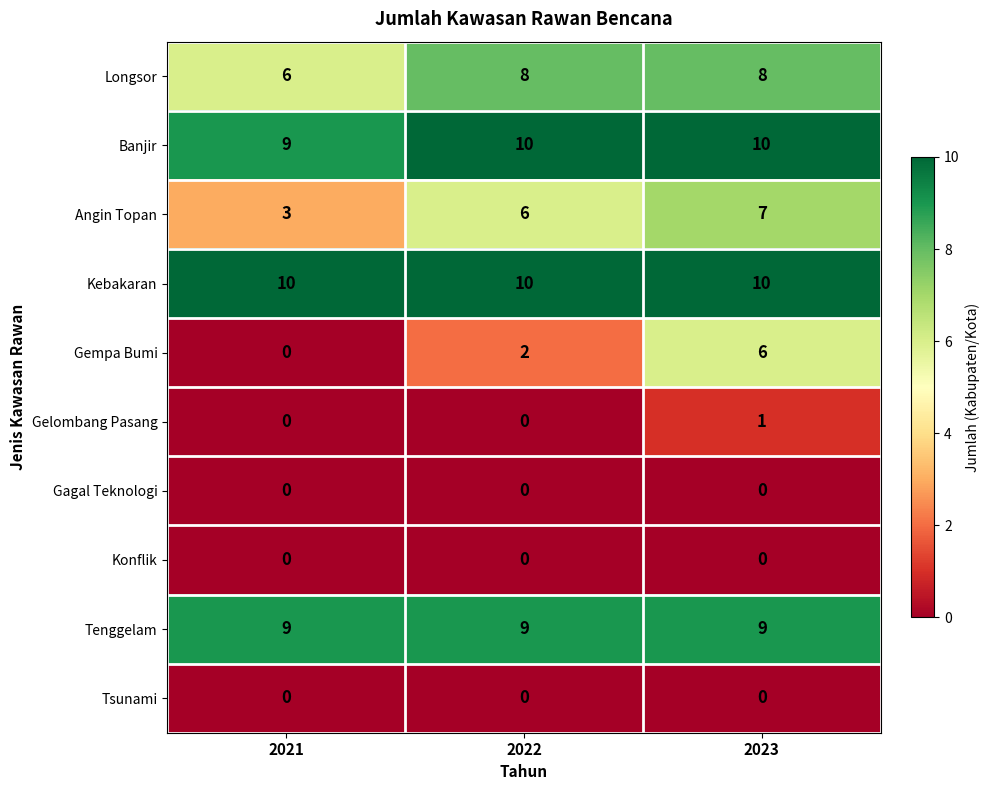

Is it true that Angin Topan equals 10 at 2023?

False